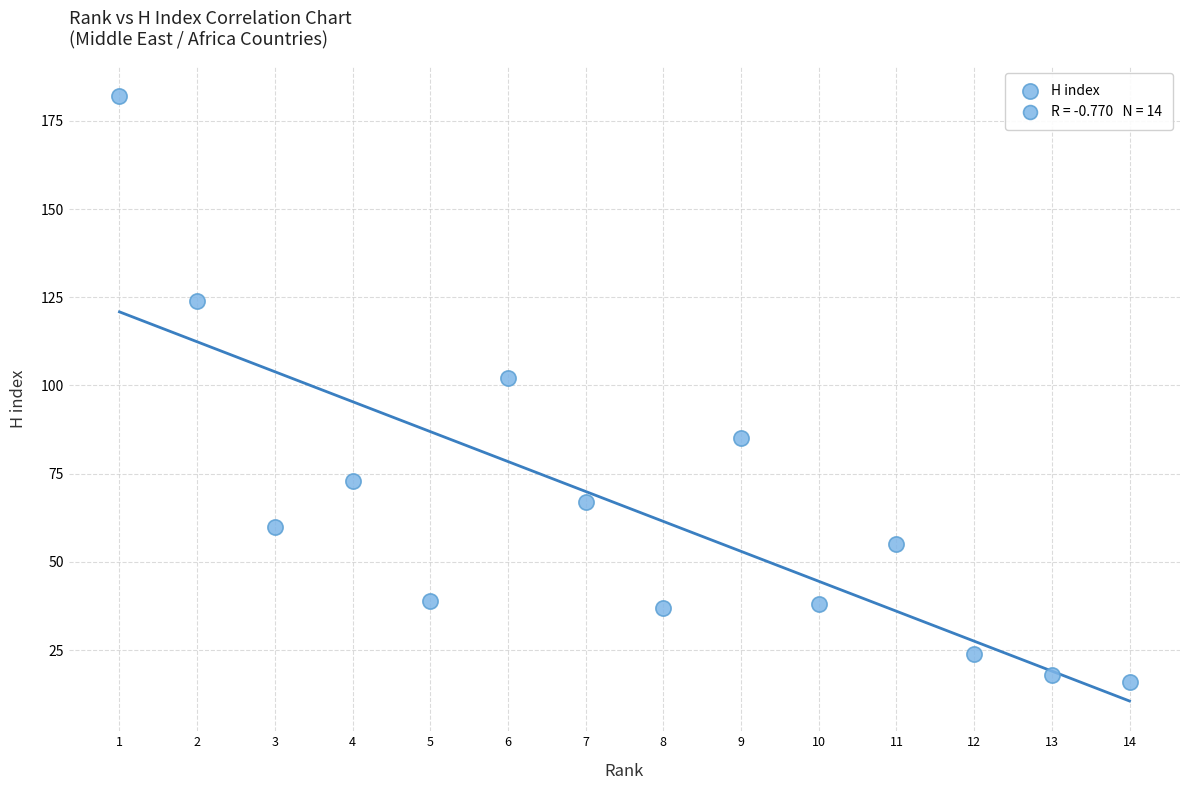

What Y value in the scatter plot is closest to 99?

102